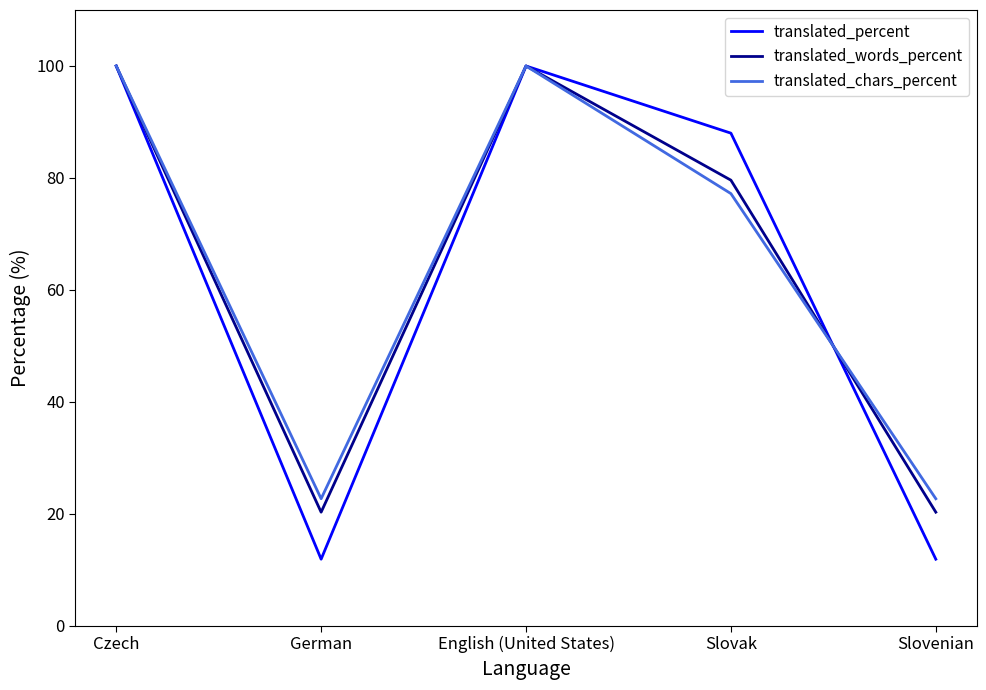

In translated_percent, how many points are lower than both neighbors (excluding endpoints)?

1